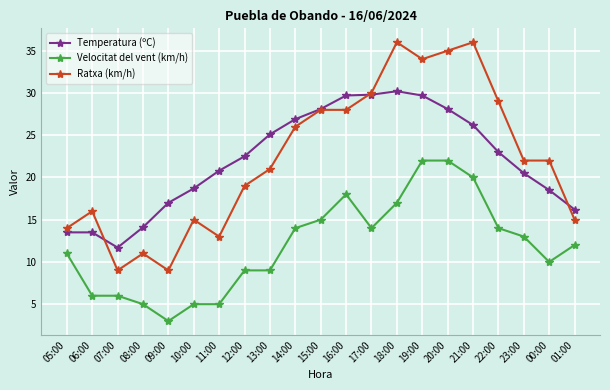

Where is the first local maximum for Ratxa (km/h)?

06:00